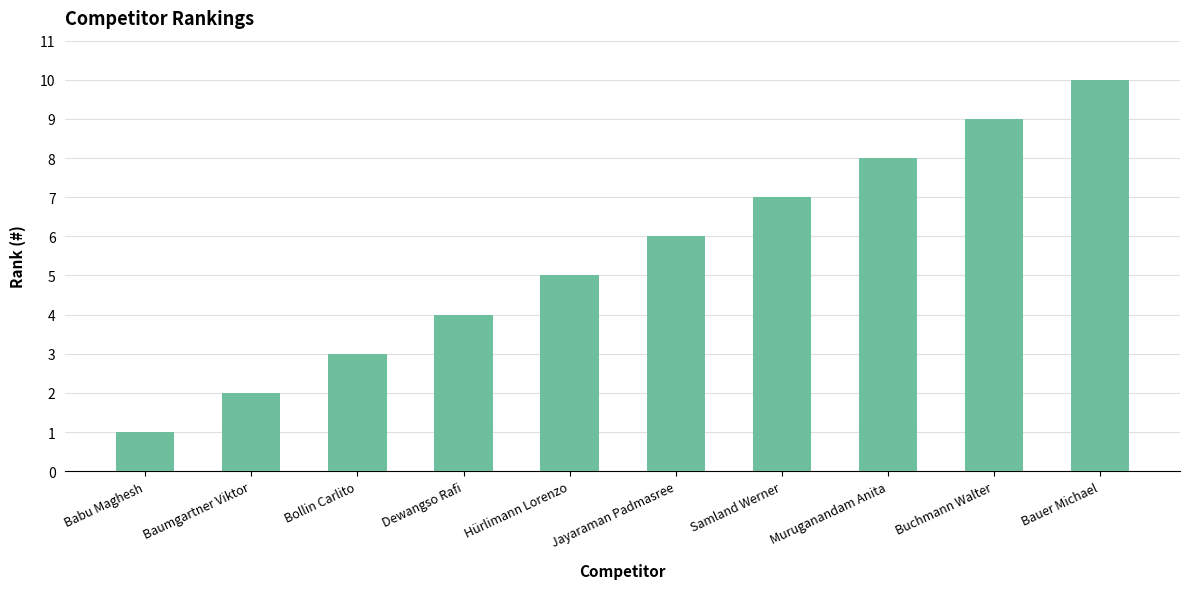

What is the sum of the values at Babu Maghesh and Samland Werner?

8